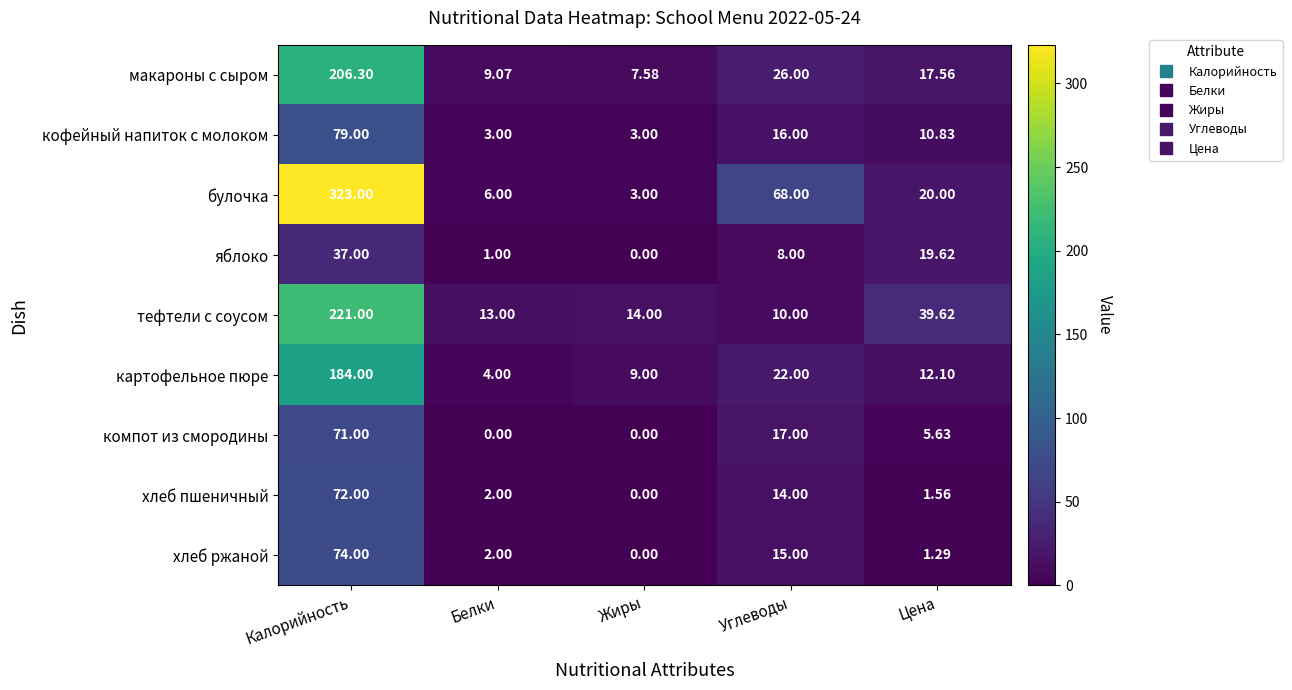

Rank the series by their maximum value, from lowest to highest.

яблоко, компот из смородины, хлеб пшеничный, хлеб ржаной, кофейный напиток с молоком, картофельное пюре, макароны с сыром, тефтели с соусом, булочка